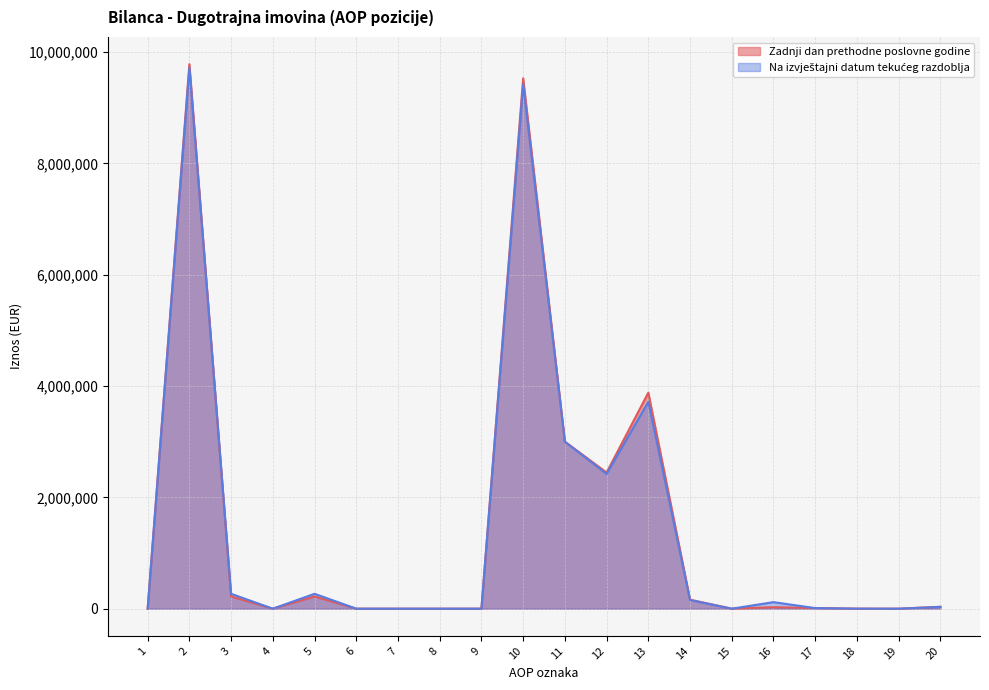

Does the chart display data point markers on the line(s)?

No